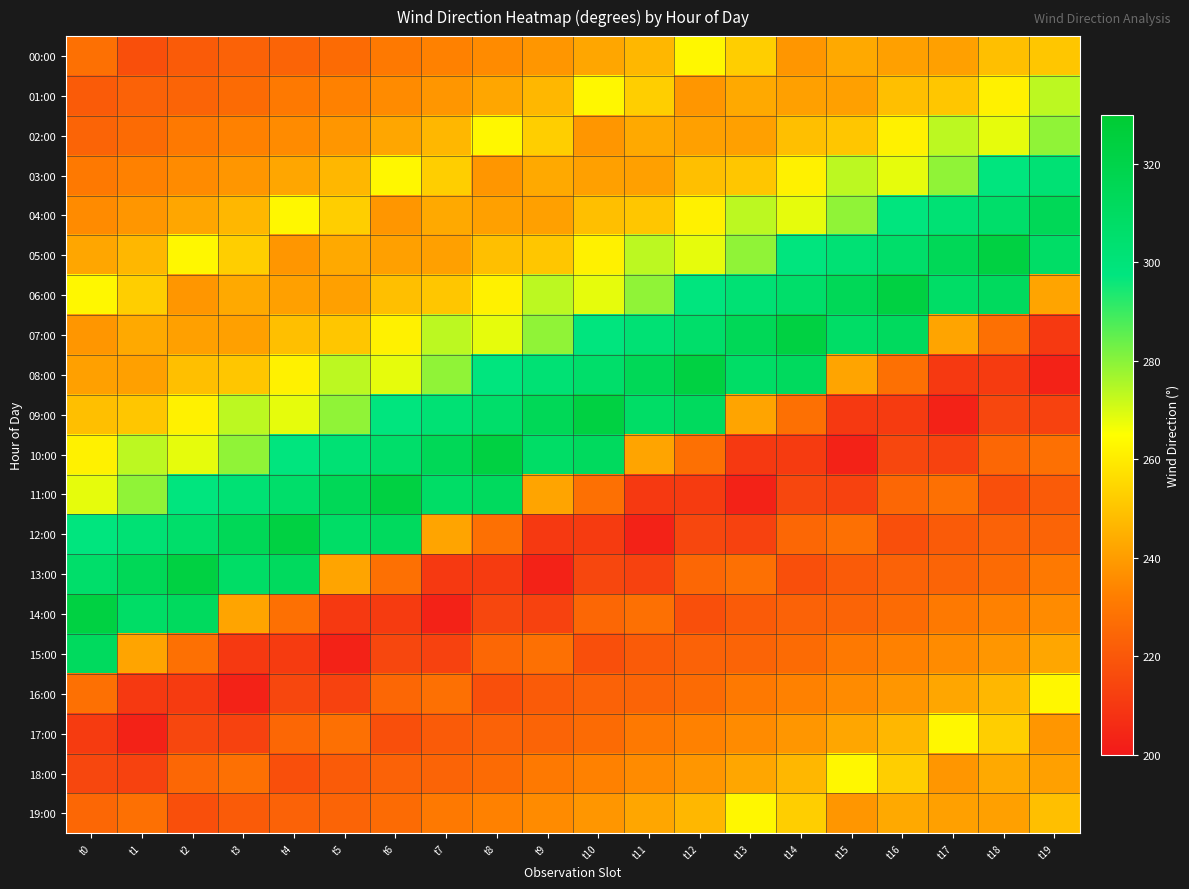

Rank the series by their maximum value, from lowest to highest.

00:00, 16:00, 17:00, 18:00, 19:00, 01:00, 02:00, 03:00, 15:00, 04:00, 05:00, 06:00, 07:00, 08:00, 09:00, 10:00, 11:00, 12:00, 13:00, 14:00